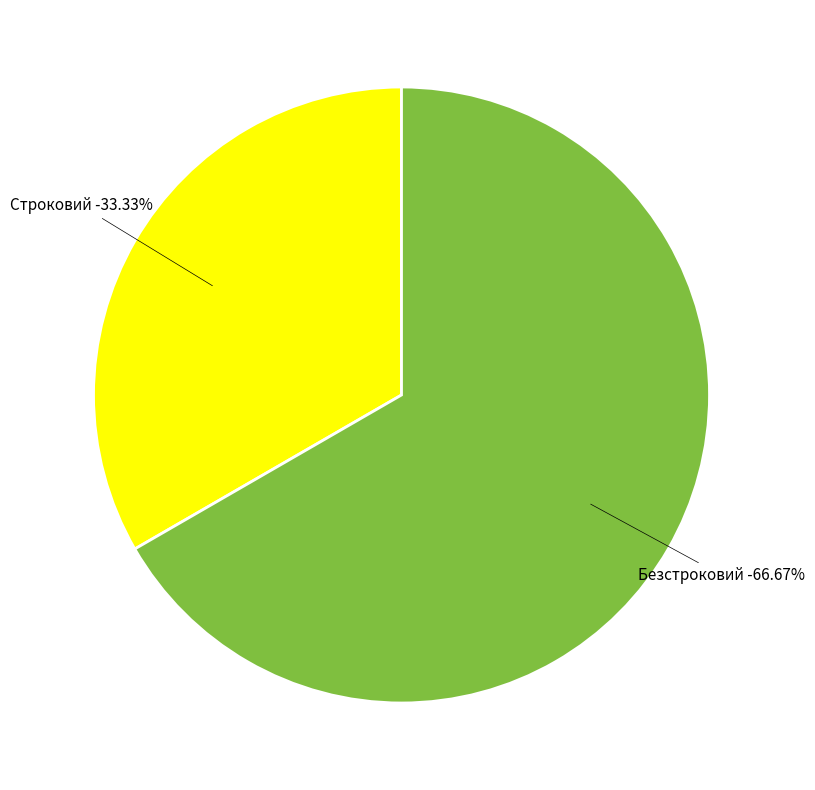

How many slices are in this pie chart?

2